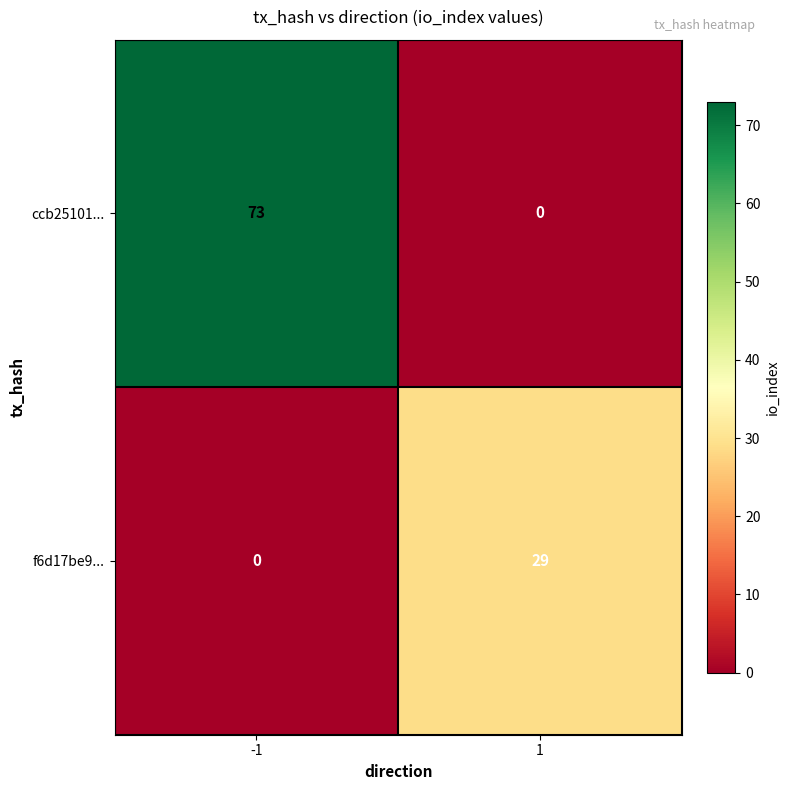

What is the difference between the maximum and minimum values in the ccb25101... series?

73